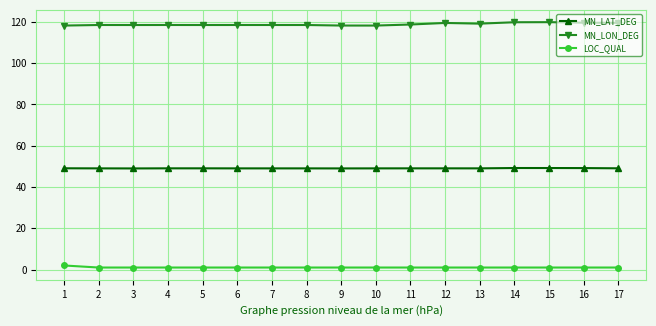

What is the smallest value displayed?

1.0